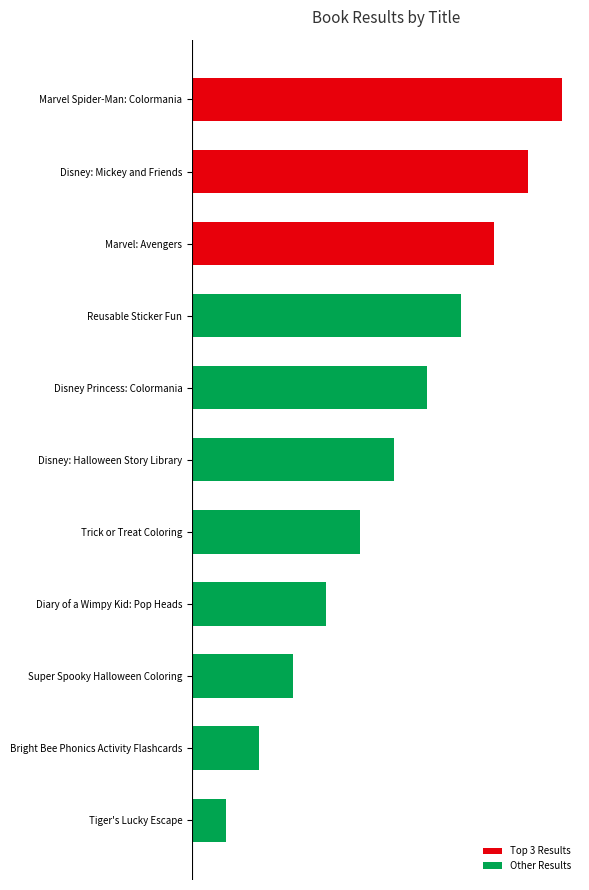

How many values are between 3 and 9?

7